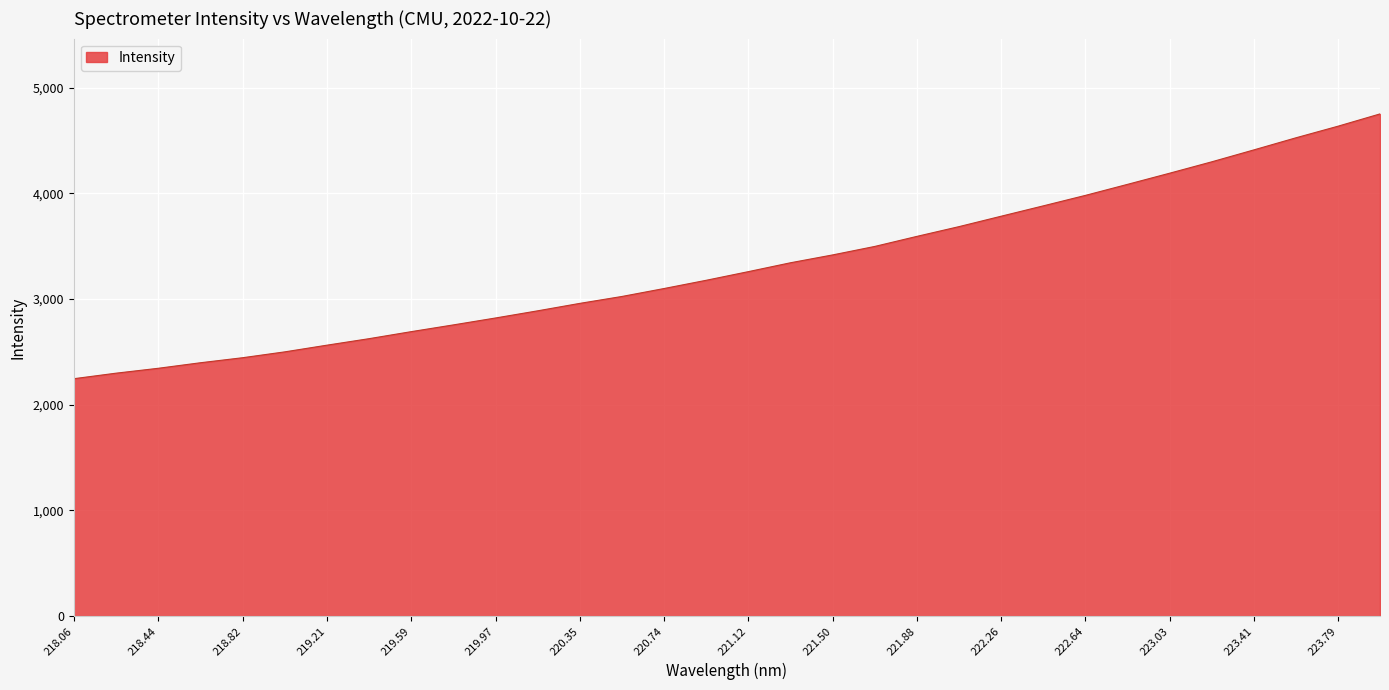

What is the smallest value displayed?

2245.7